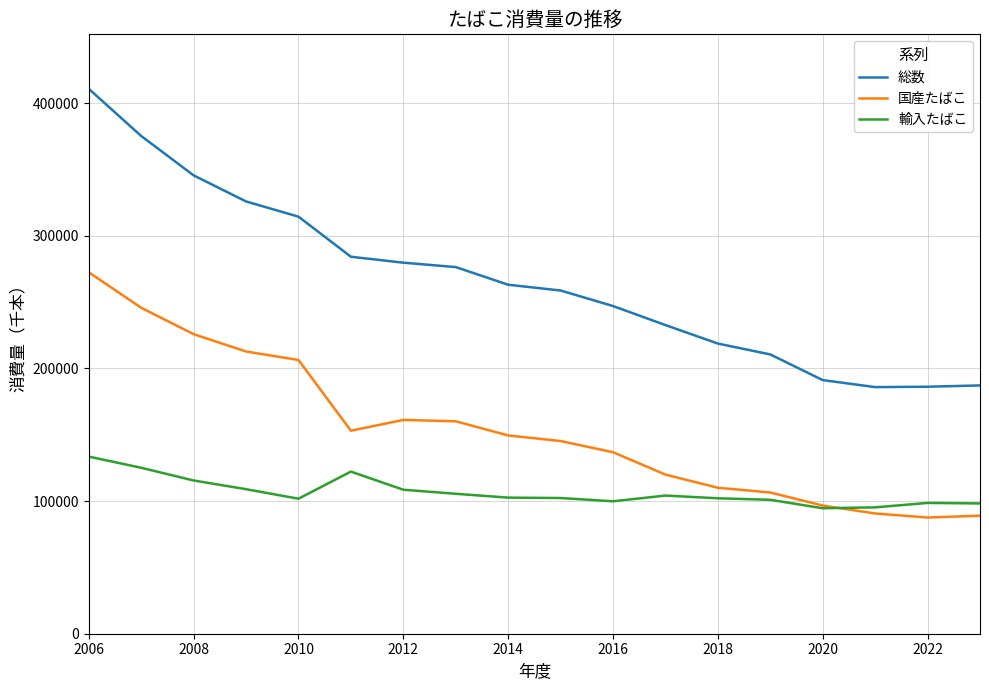

True or false: 総数 and 輸入たばこ intersect in this chart.

False